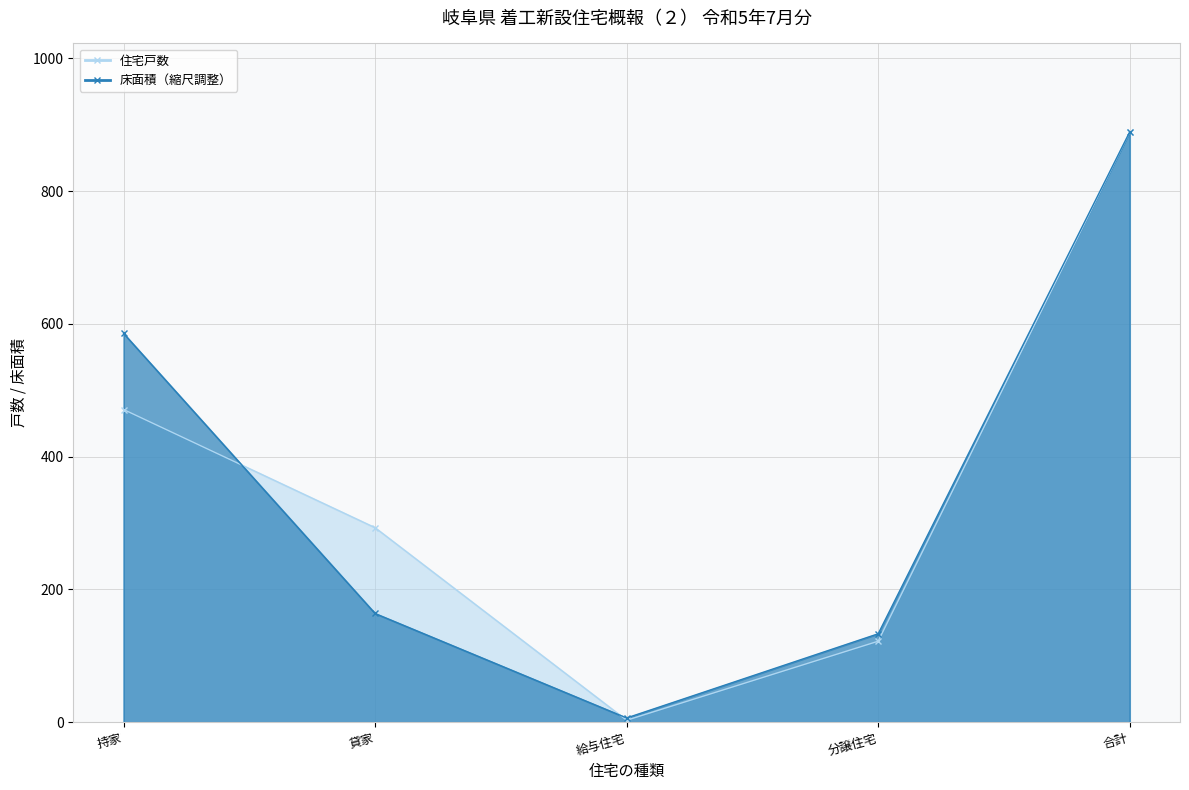

What is the difference between the maximum and minimum values in the 床面積_line series?

882.6